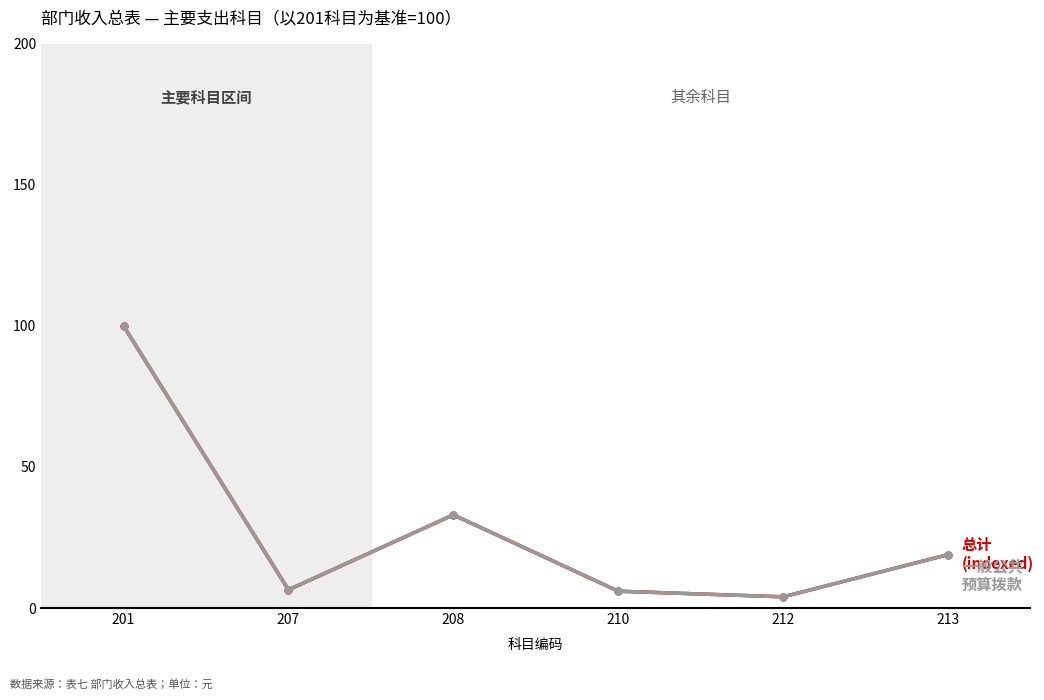

The 总计 series shows 100.0 at 201. True or false?

True